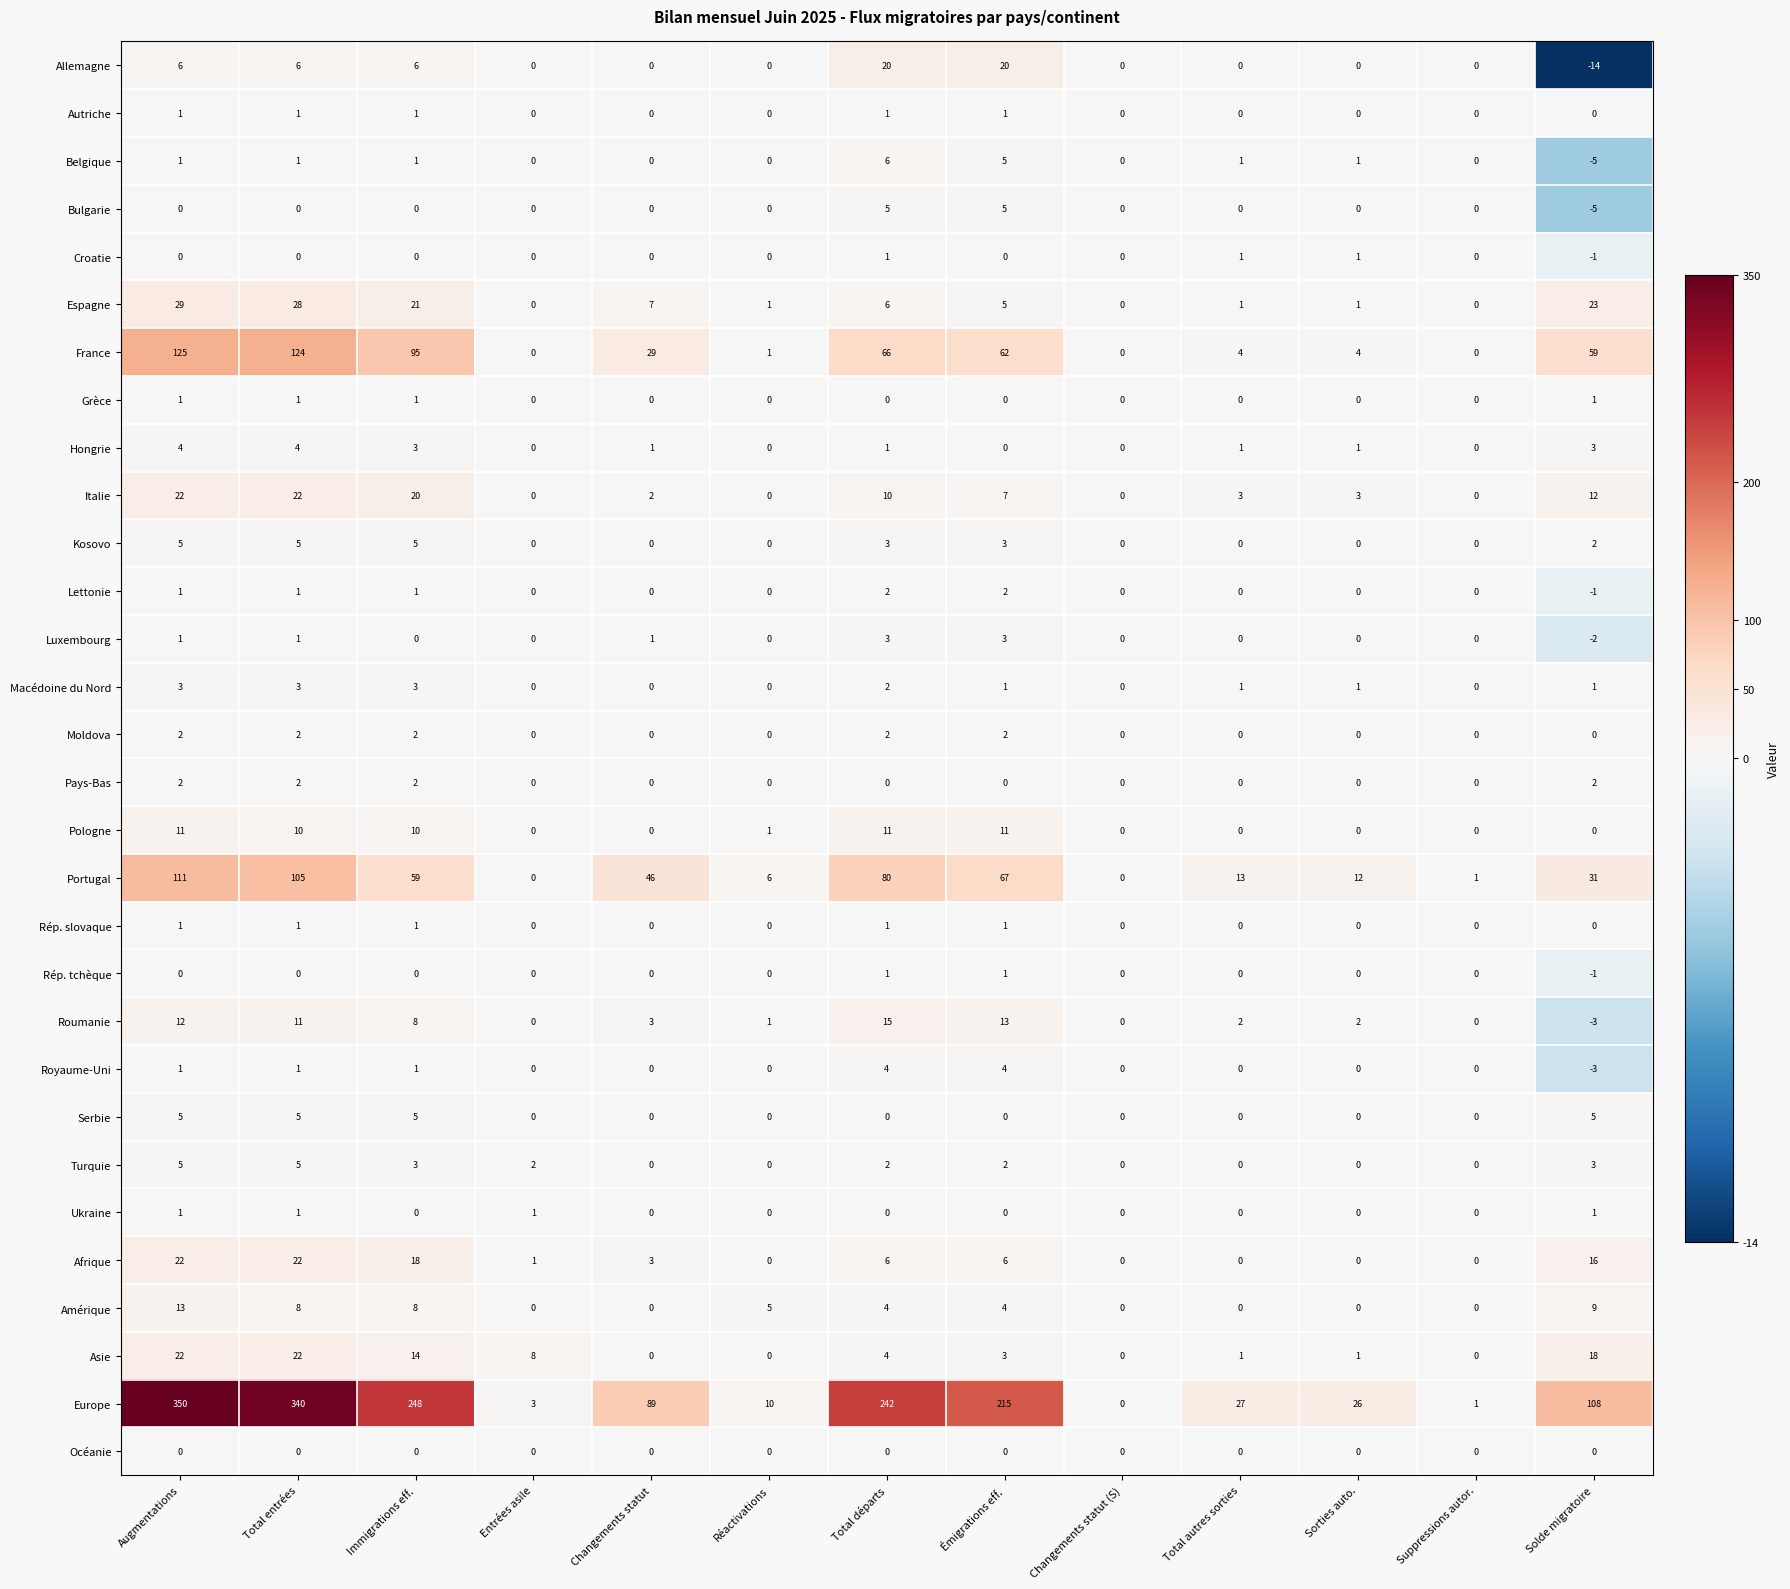

What is the difference between the maximum and minimum values in the Royaume-Uni series?

7